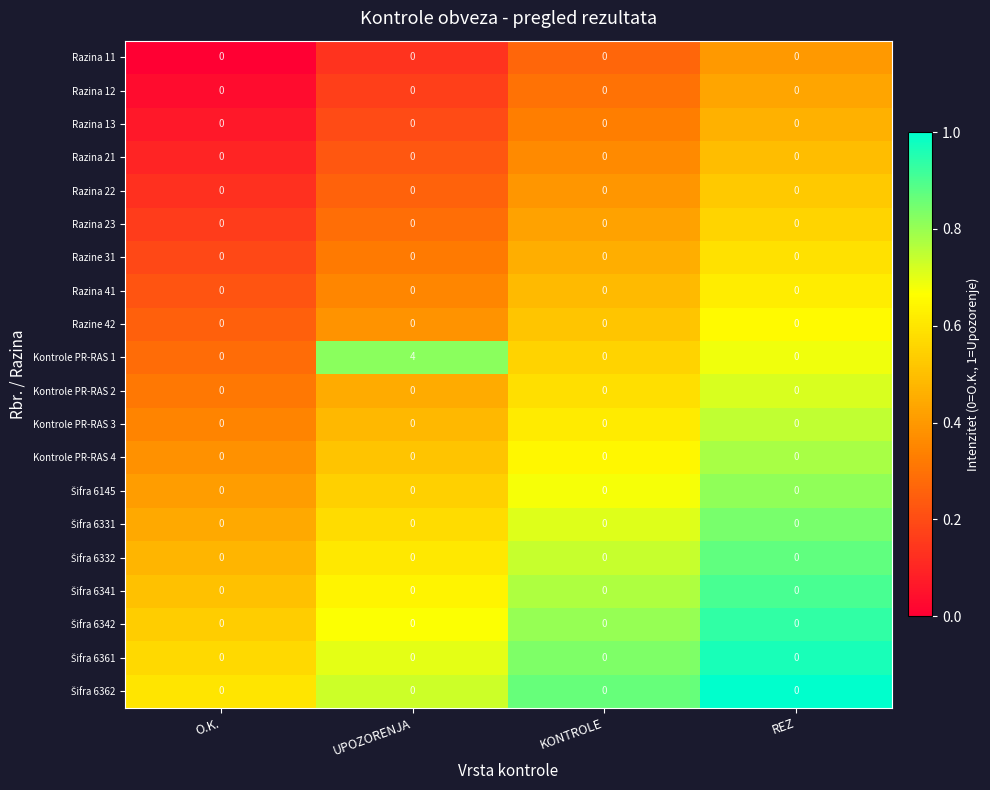

True or false: Kontrole PR-RAS 1 has a value of 0 at REZ.

True